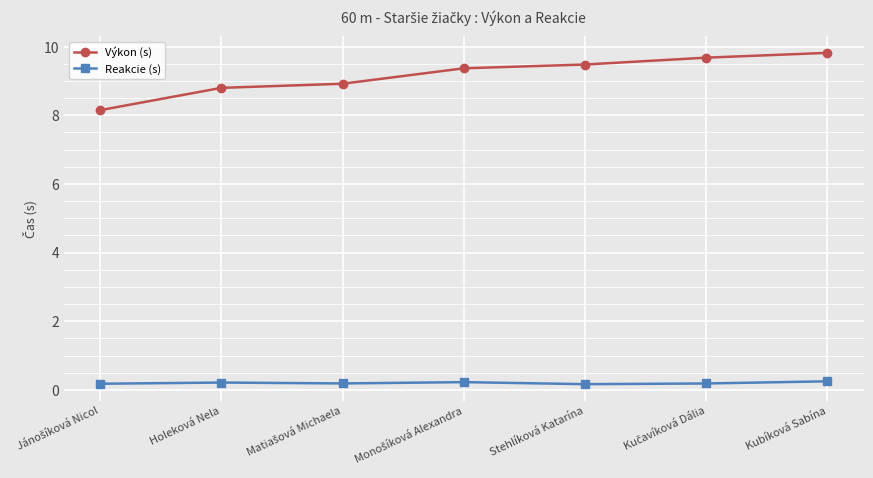

Rank the series by their maximum value, from highest to lowest.

Výkon (s), Reakcie (s)